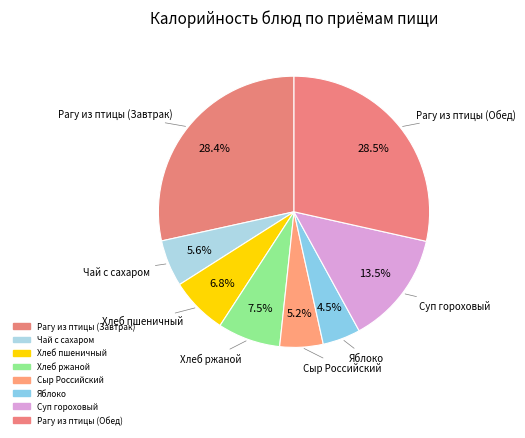

How many slices are in this pie chart?

8